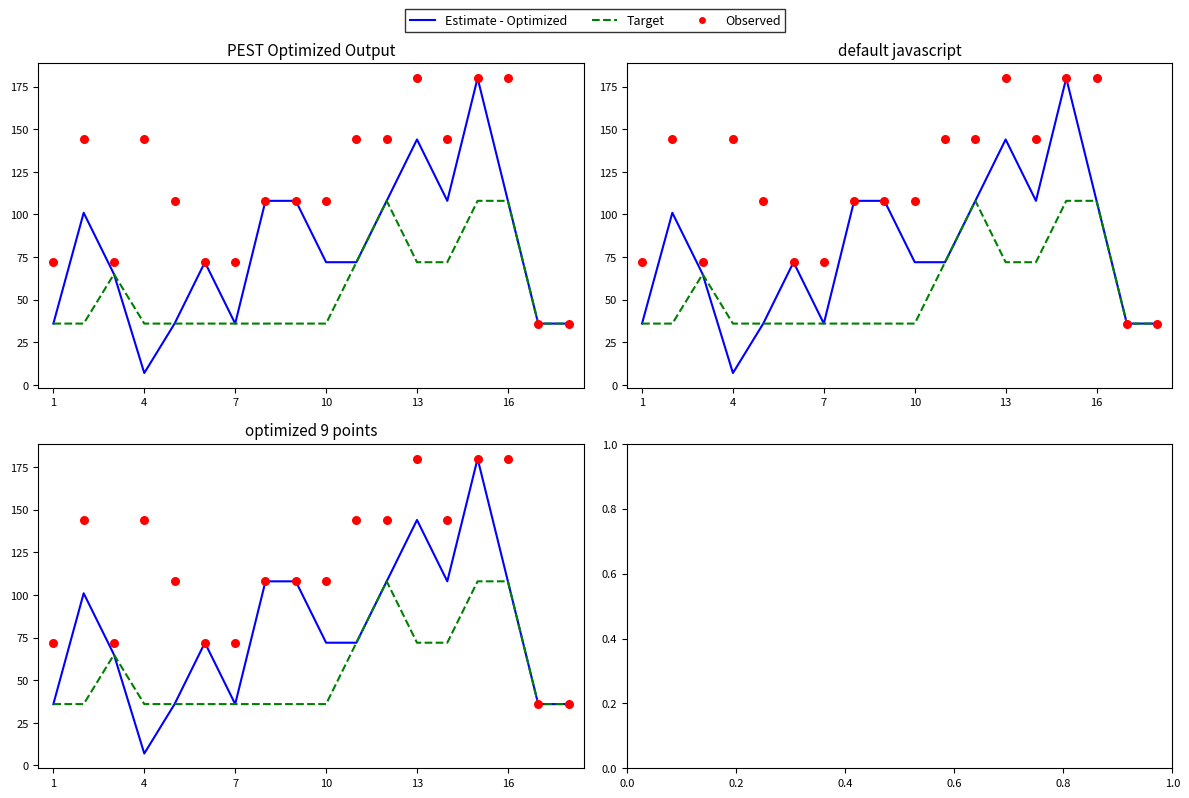

Is the value of Target at 13 greater than the value of Estimate - Optimized at 12?

No